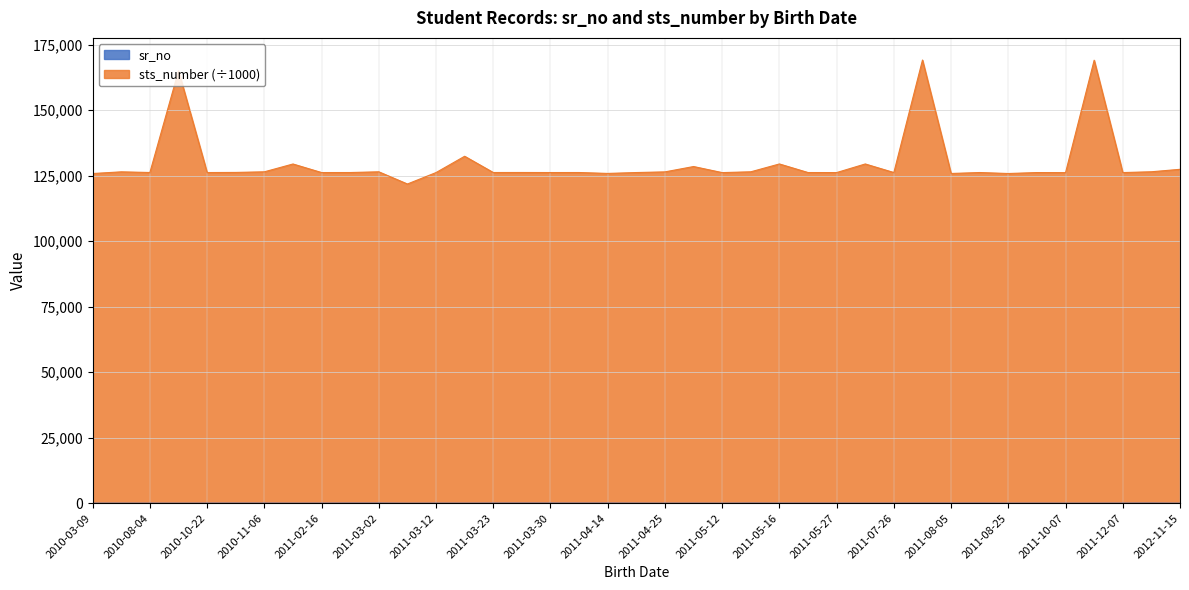

What is the sum of all sr_no values?

801.0